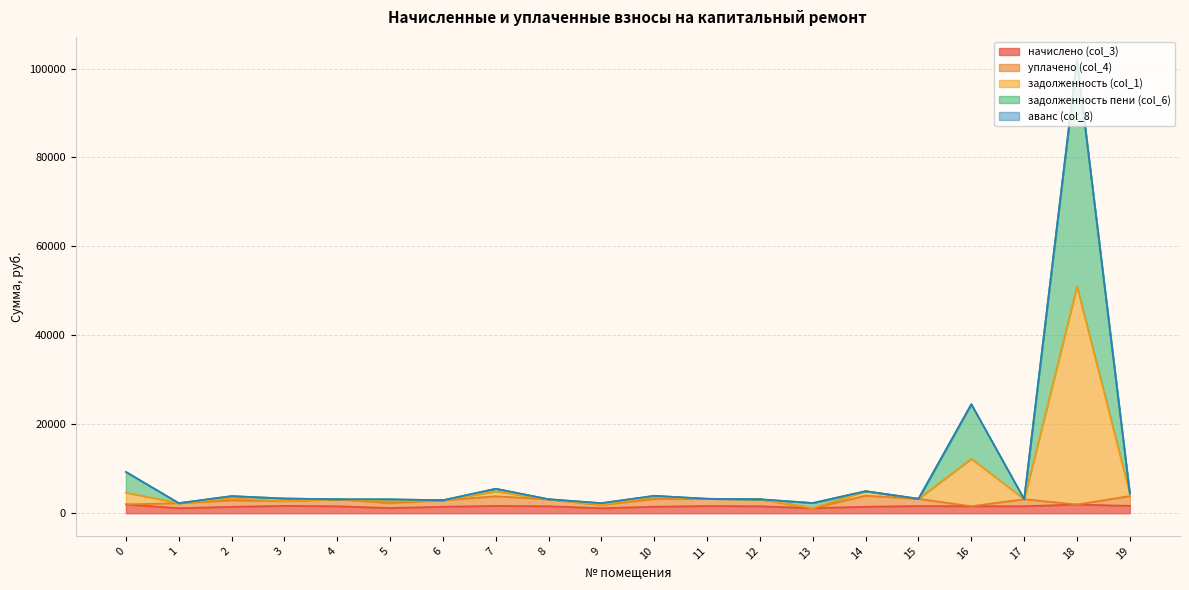

What is the average value of the начислено (col_3) series?

1524.6